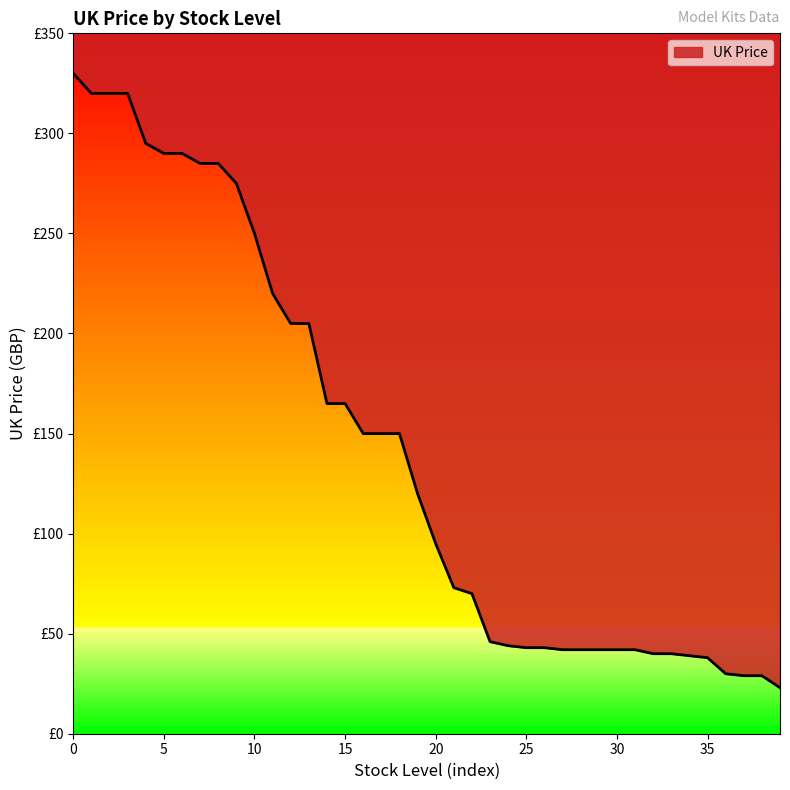

What is the difference between the maximum and minimum values?

307.0